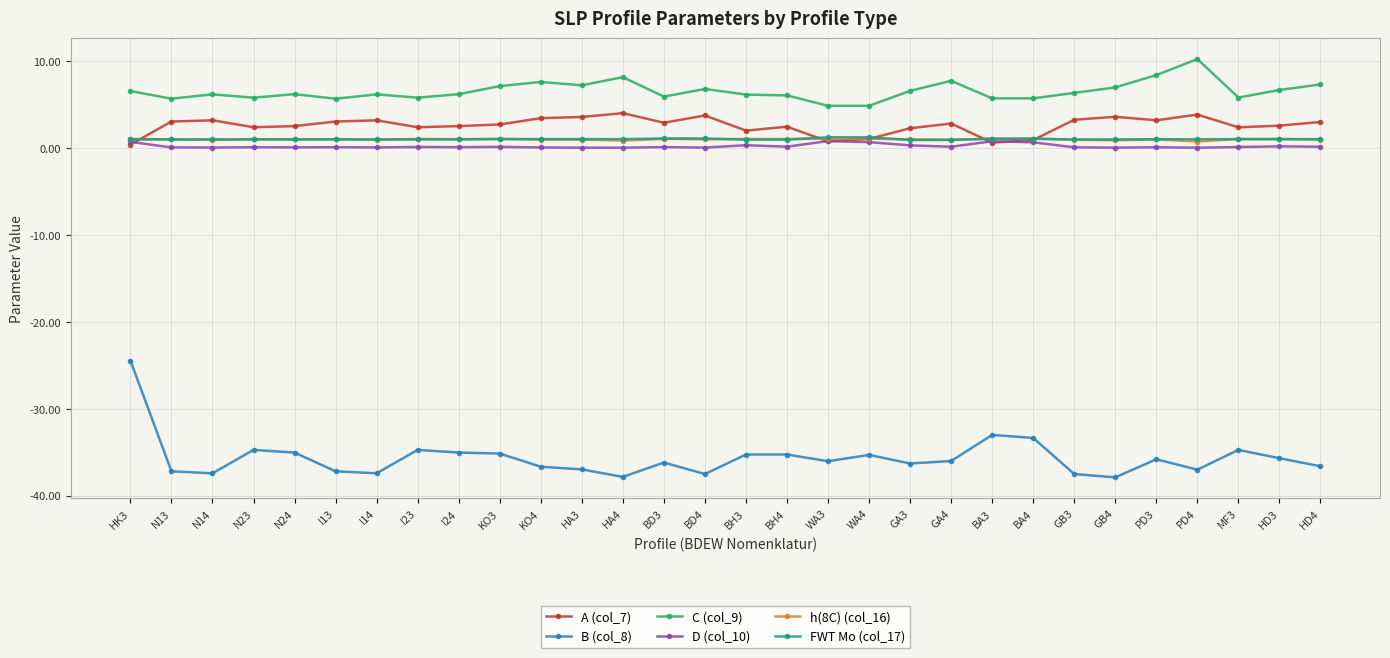

Is this an area chart (filled region under the line)?

No